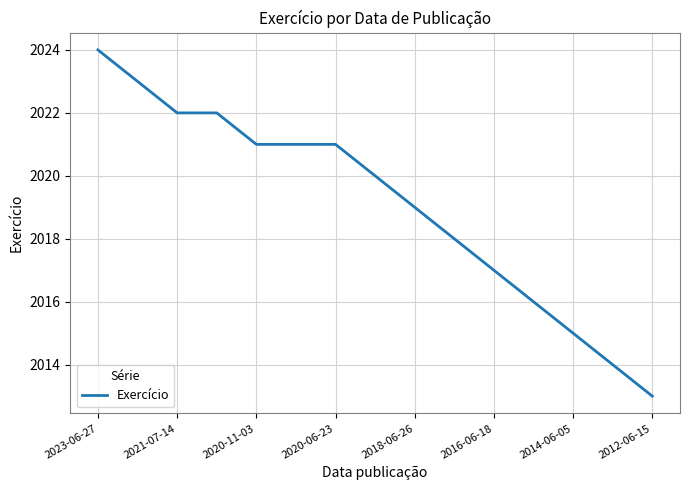

What is the minimum value shown in the chart?

2013